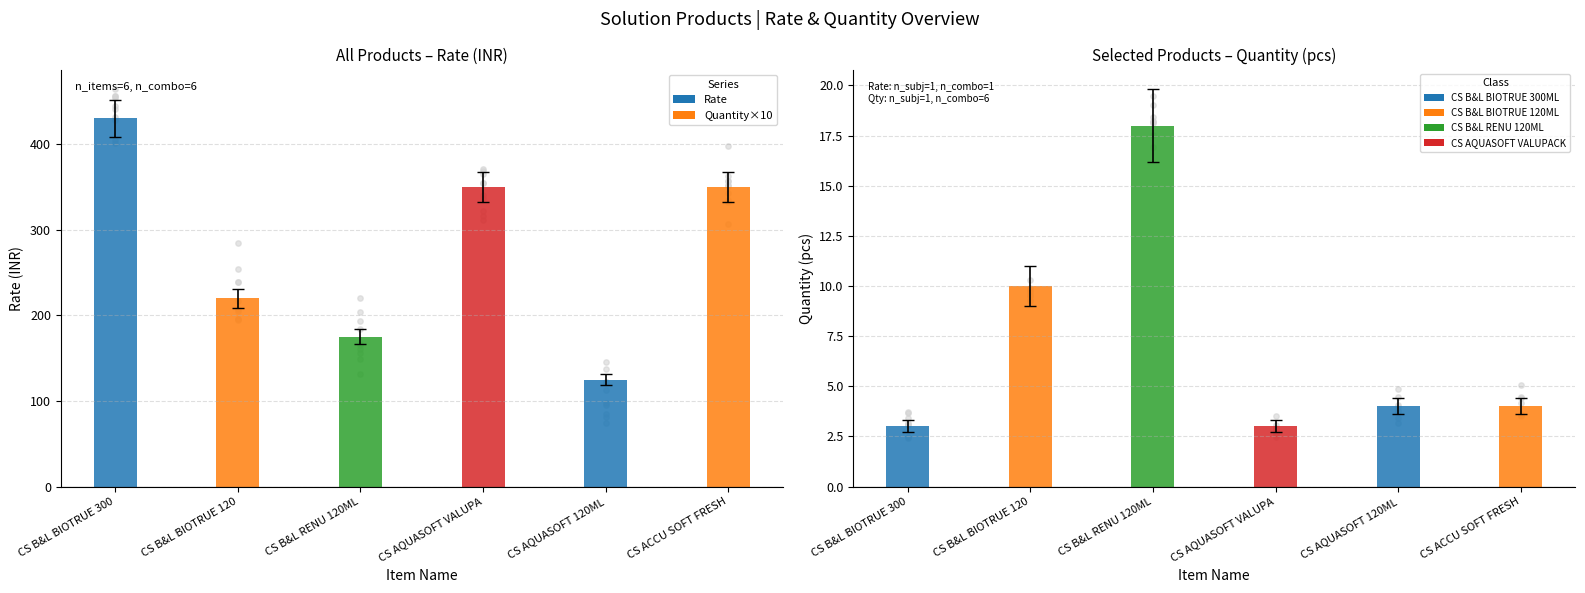

Which series reaches the maximum Y coordinate?

Rate